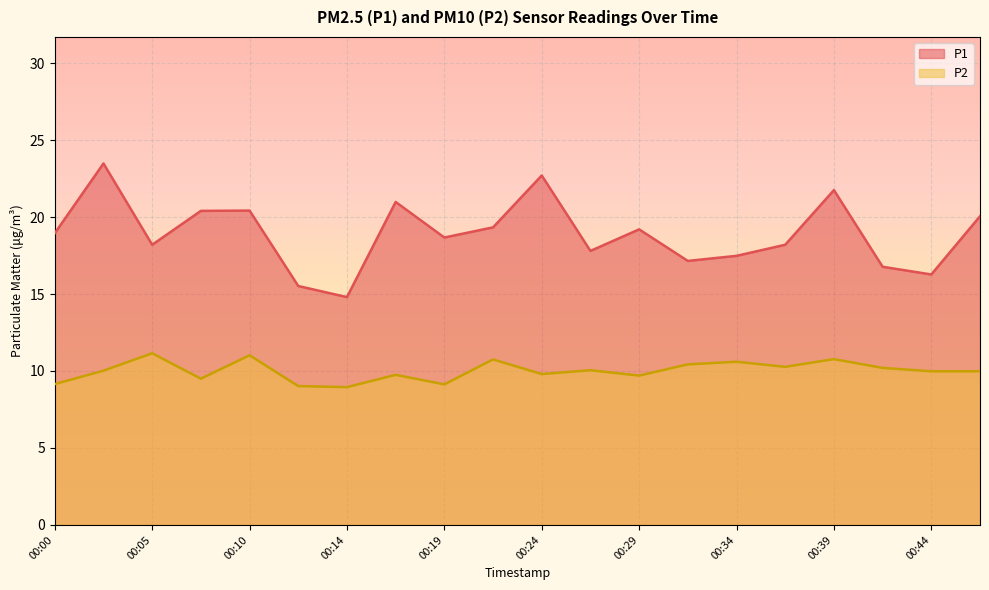

How many categories are shown in the chart?

20